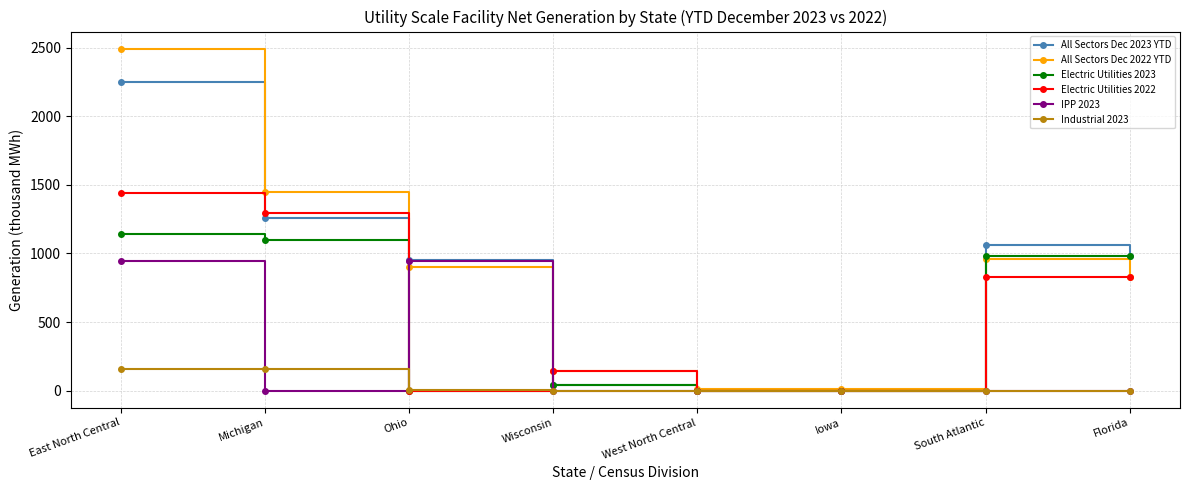

What is the total value across all series at East North Central?

8435